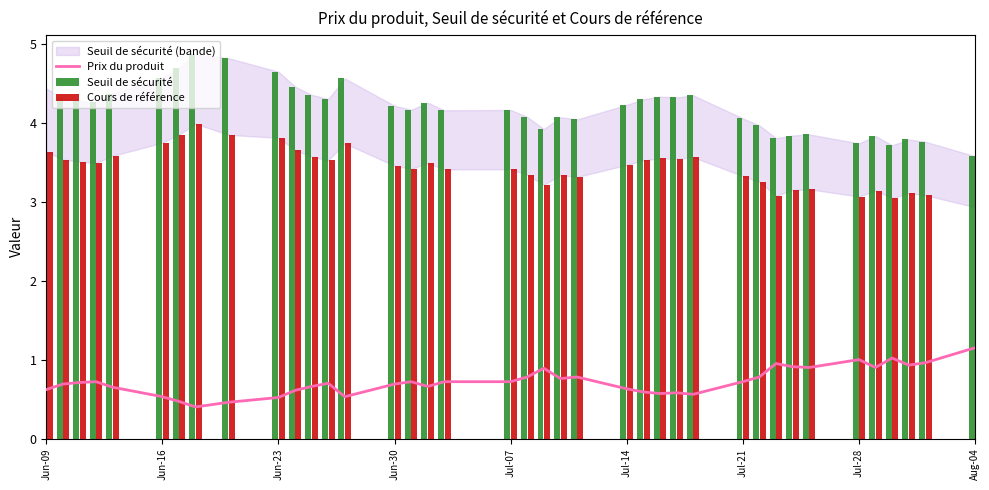

What is the minimum value for Prix du produit?

0.4